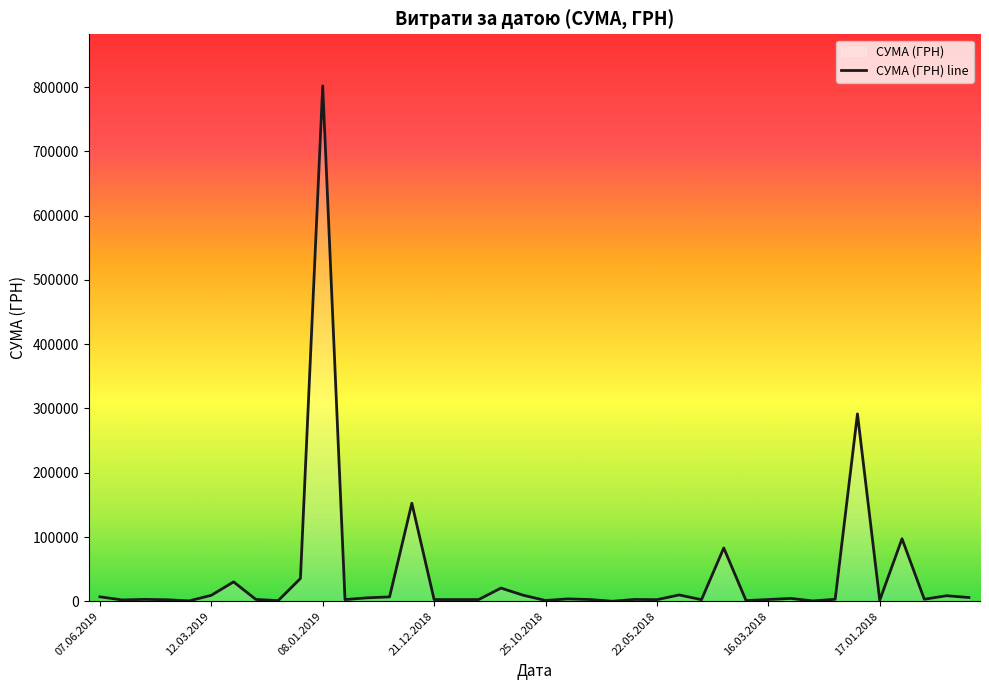

What is the maximum value shown in the chart?

801818.3